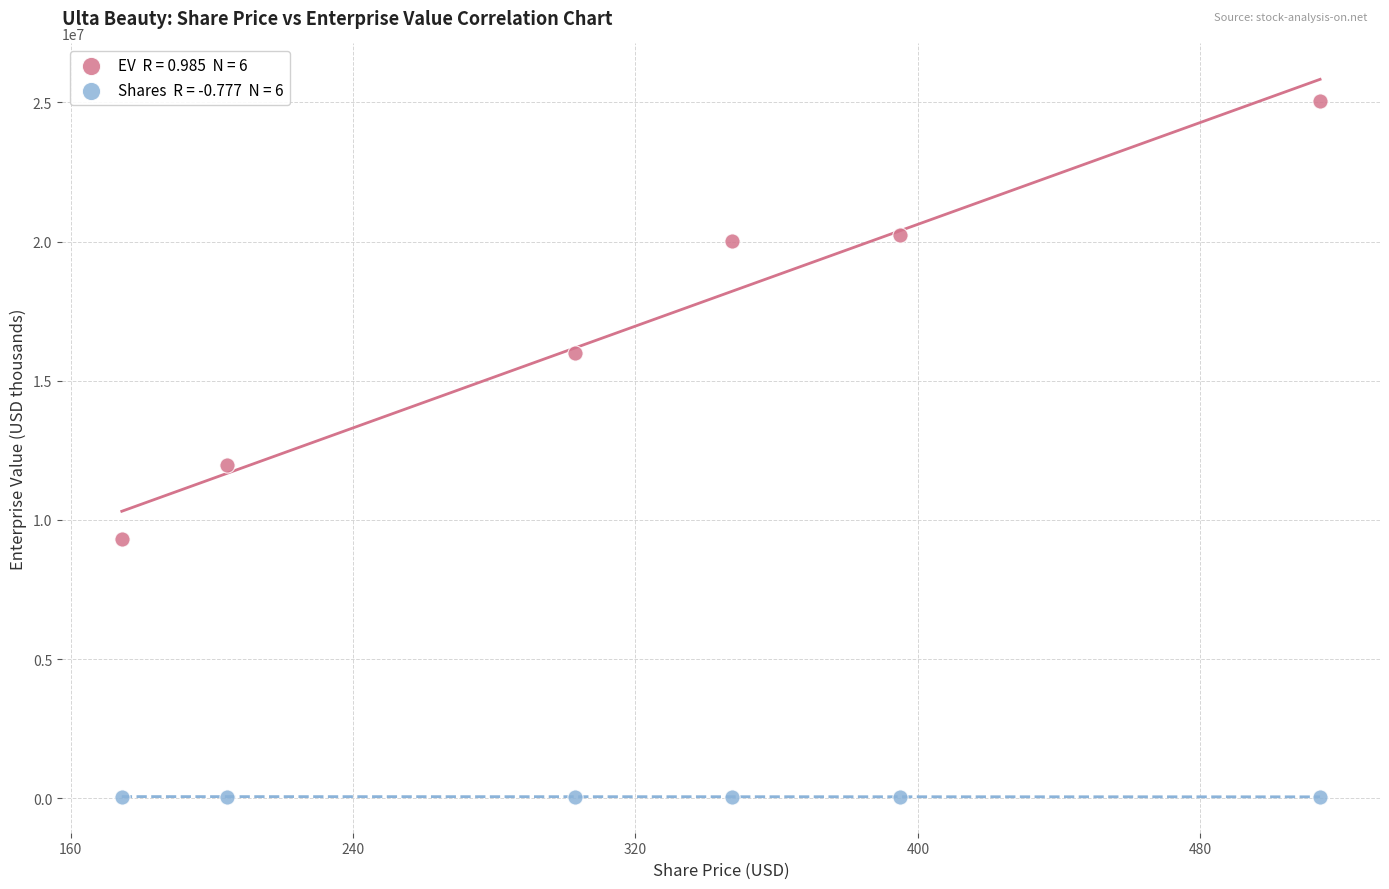

Across all series, what Y value is closest to 12555795?

11990299.0